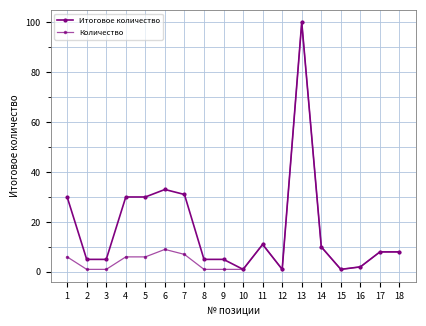

Count the number of categories in the chart.

18